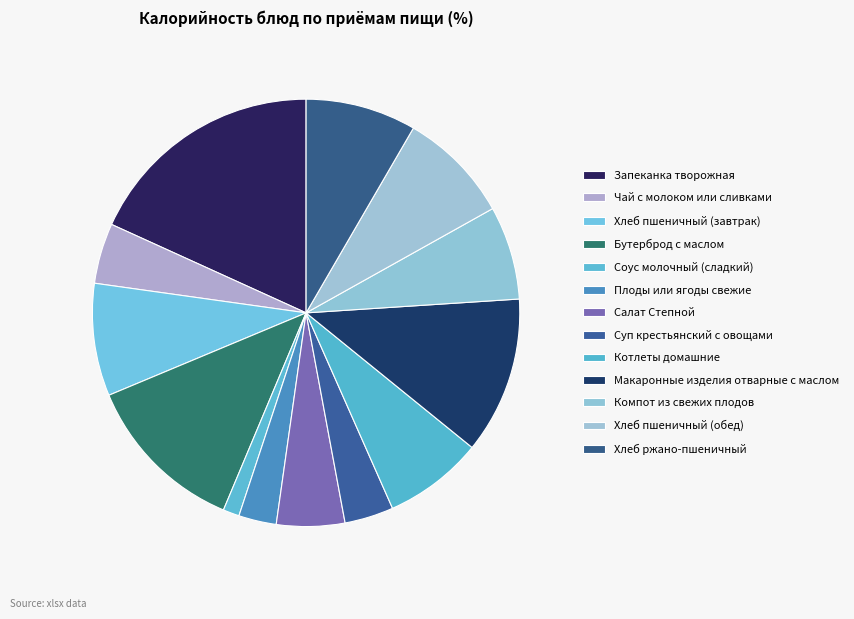

To the nearest percent, what is the average slice percentage?

8%